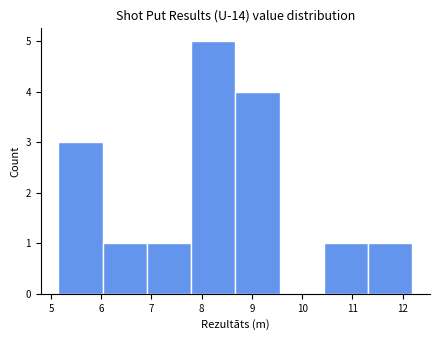

Reading left to right, list every bar in this chart as the range it spans on the x-axis followed by its height. Neither the bar edges nor the heights are printed on the chart, so give them approximately, as read against the axes.

5.15 to 6.03: 3
6.03 to 6.91: 1
6.91 to 7.79: 1
7.79 to 8.67: 5
8.67 to 9.55: 4
9.55 to 10.43: 0
10.43 to 11.31: 1
11.31 to 12.19: 1